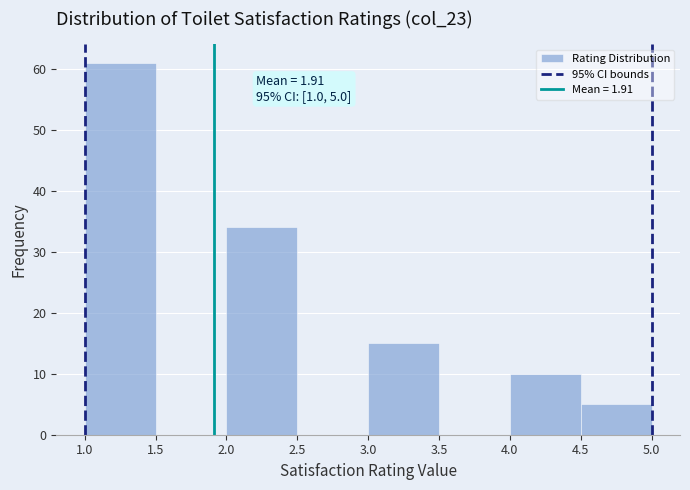

Over which range of the x-axis is the bar tallest?

1.0 to 1.5